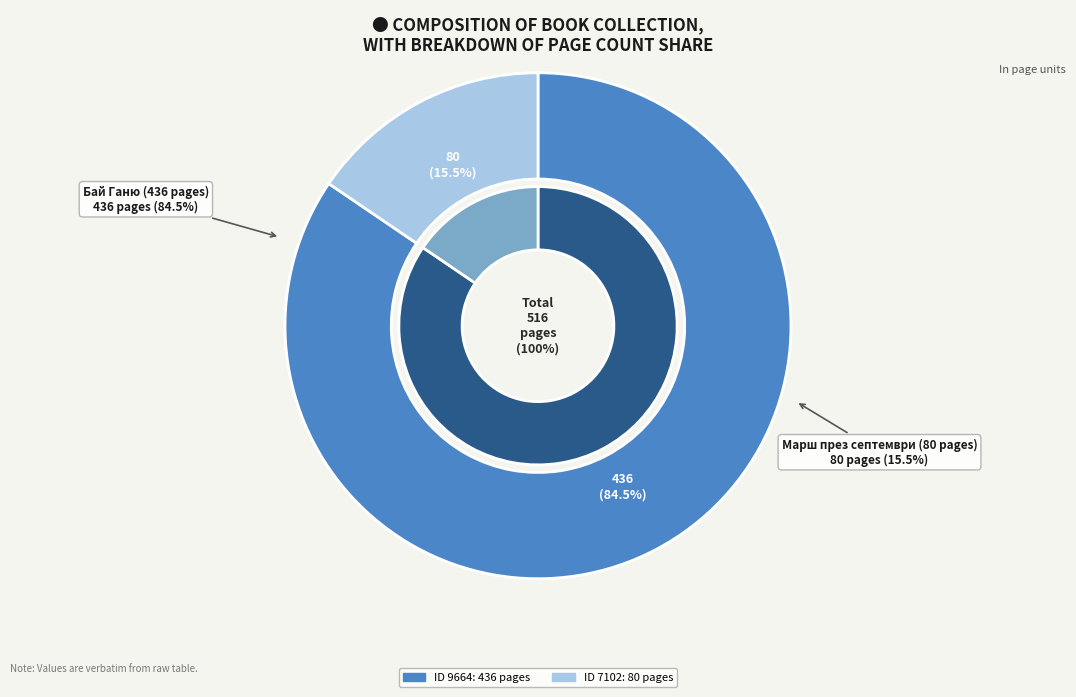

Between 7102 and 9664, which is larger?

9664